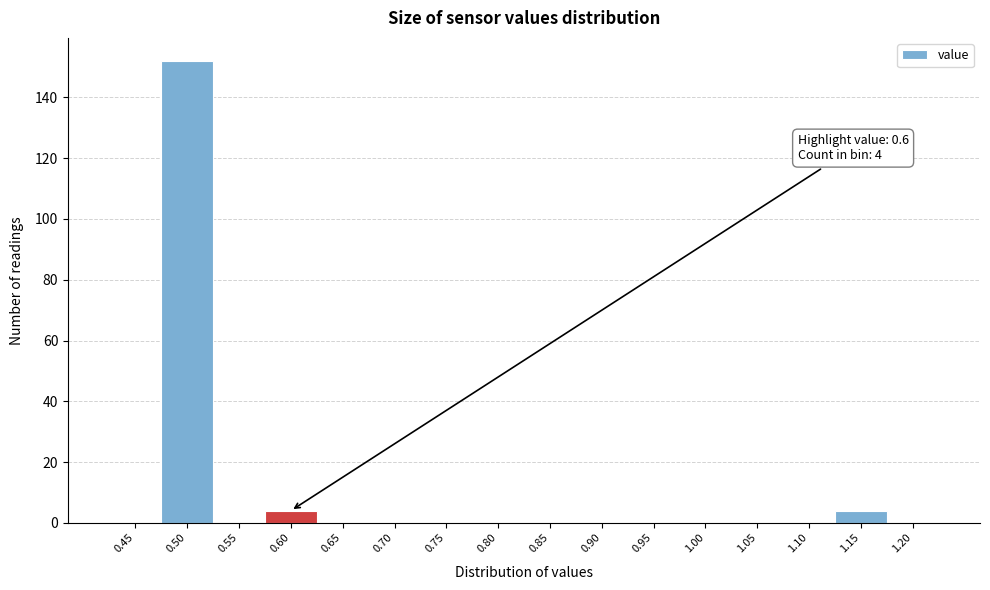

Reading left to right, what are all the values shown in this chart?

0.45=0	0.50=152	0.55=0	0.60=4	0.65=0	0.70=0	0.75=0	0.80=0	0.85=0	0.90=0	0.95=0	1.00=0	1.05=0	1.10=0	1.15=4	1.20=0